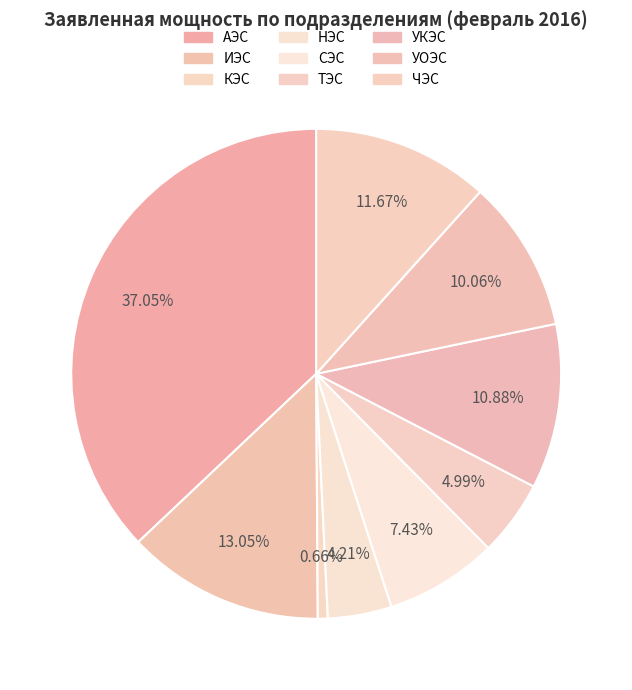

Does УОЭС account for over 50% of the chart?

No